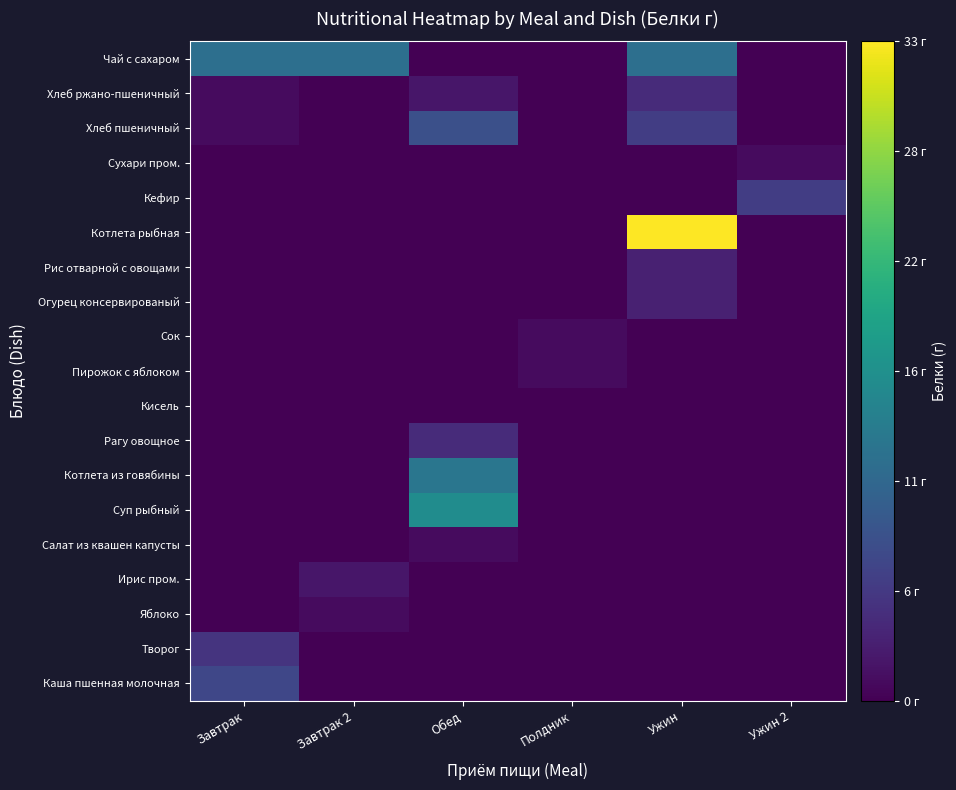

List the series in order of their peak value, lowest first.

Кисель, Яблоко, Салат из квашен капусты, Пирожок с яблоком, Сок, Сухари пром., Ирис пром., Огурец консервированый, Рис отварной с овощами, Рагу овощное, Хлеб ржано-пшеничный, Творог, Кефир, Каша пшенная молочная, Хлеб пшеничный, Чай с сахаром, Котлета из говябины, Суп рыбный, Котлета рыбная